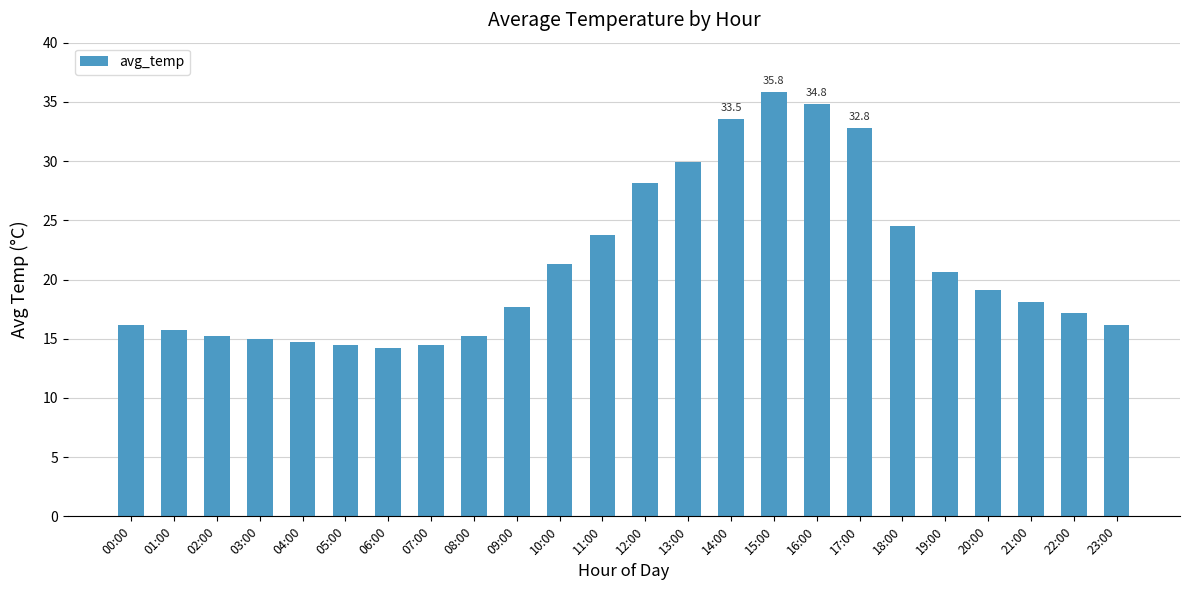

True or false: the data shows 33.5 at 14:00.

True